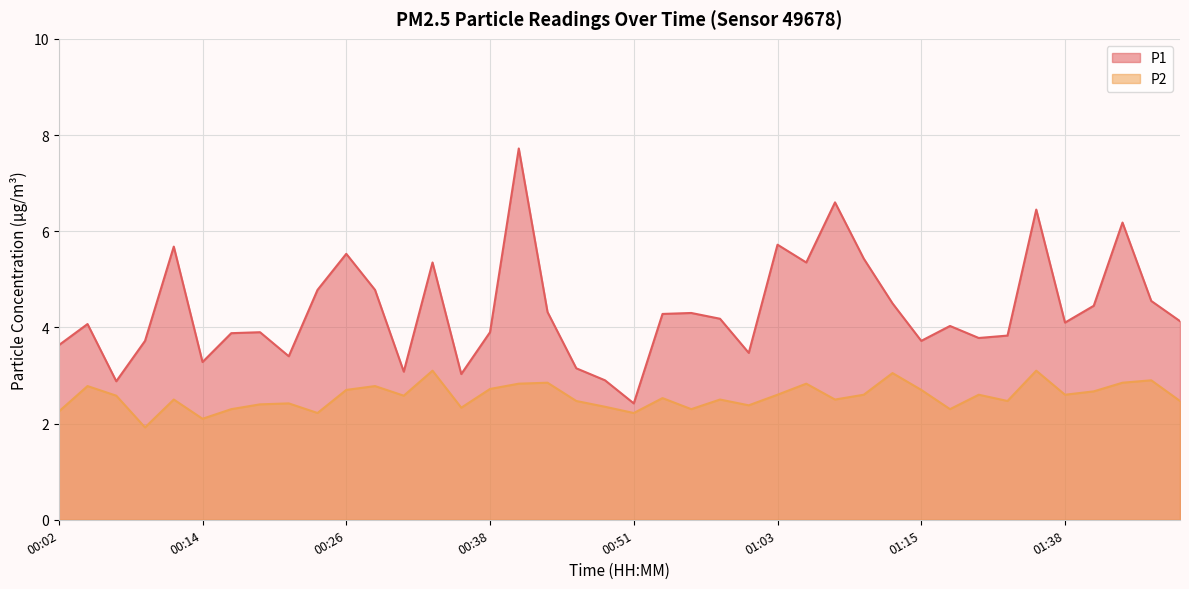

True or false: P2 and P1 cross at least once.

False